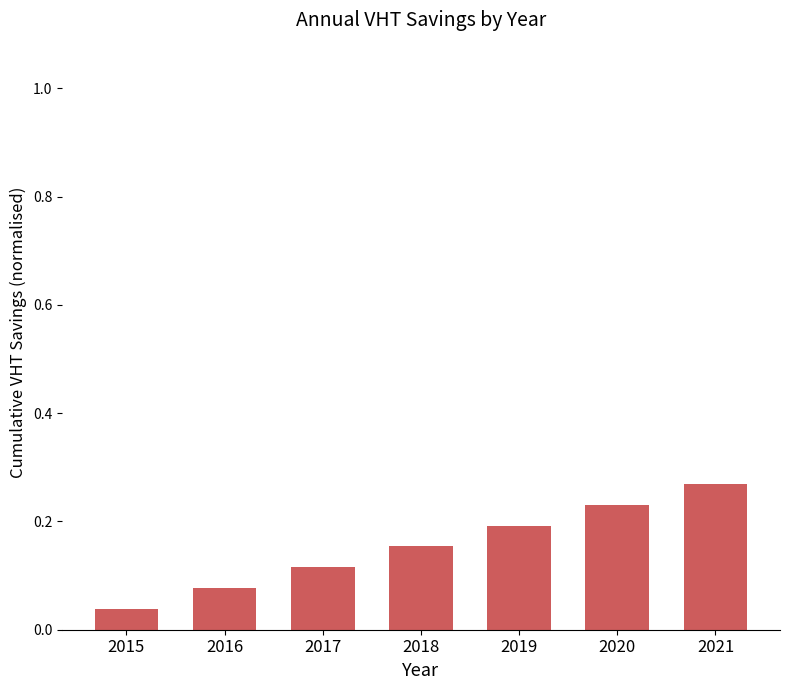

Which category has the lowest value across all series?

2015